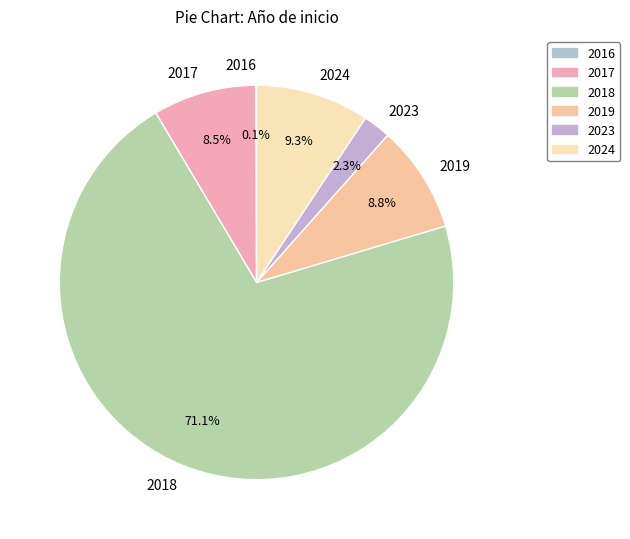

What portion of the pie excludes 2019?

91.2%